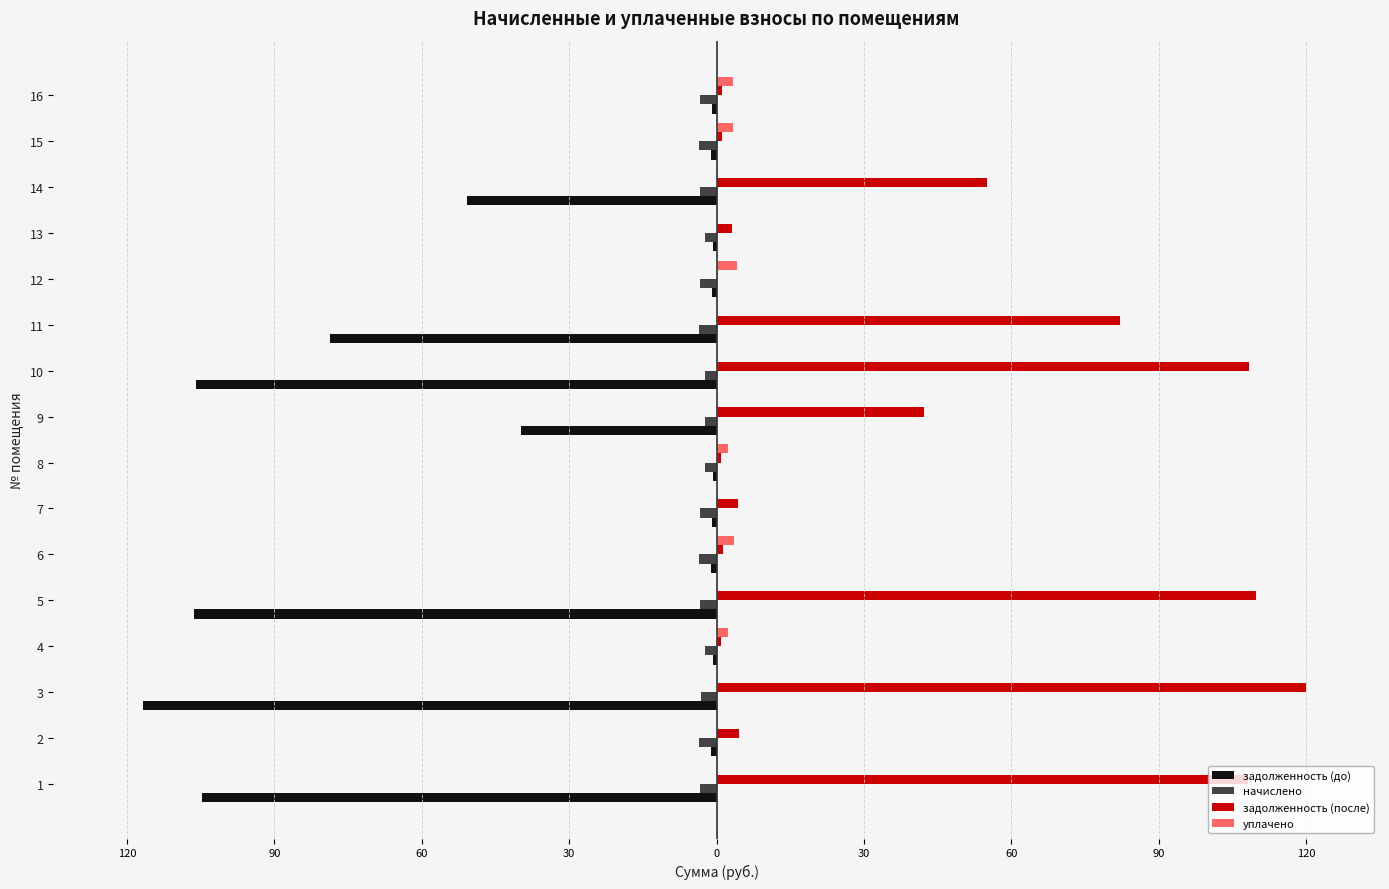

What is the difference between the second highest and second lowest values in the задолженность (до) series?

105.6